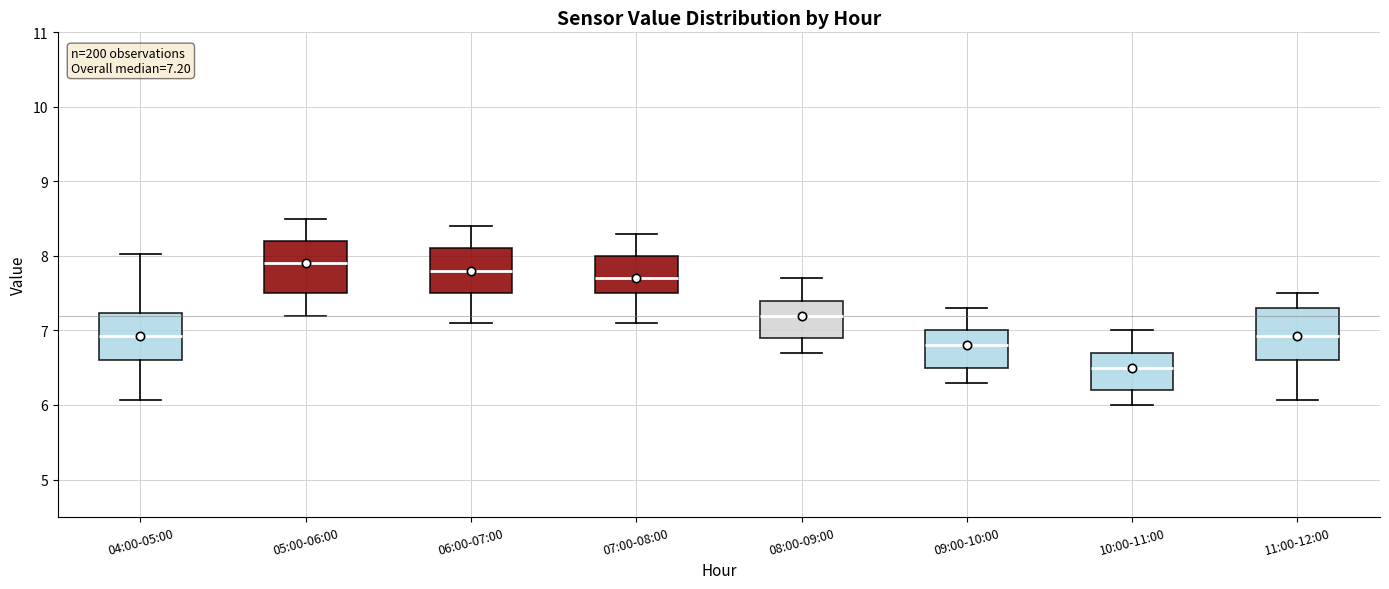

Which box's median line is the lowest?

10:00-11:00